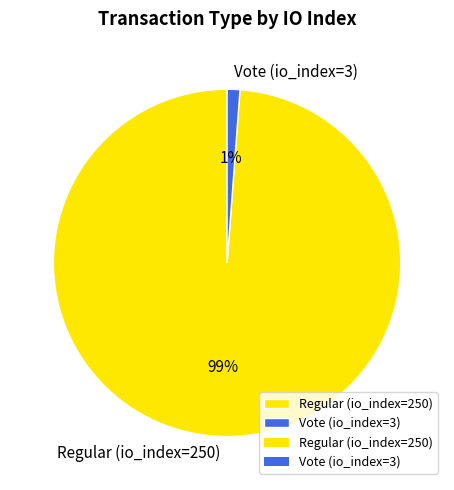

Count the number of slices in the pie.

2